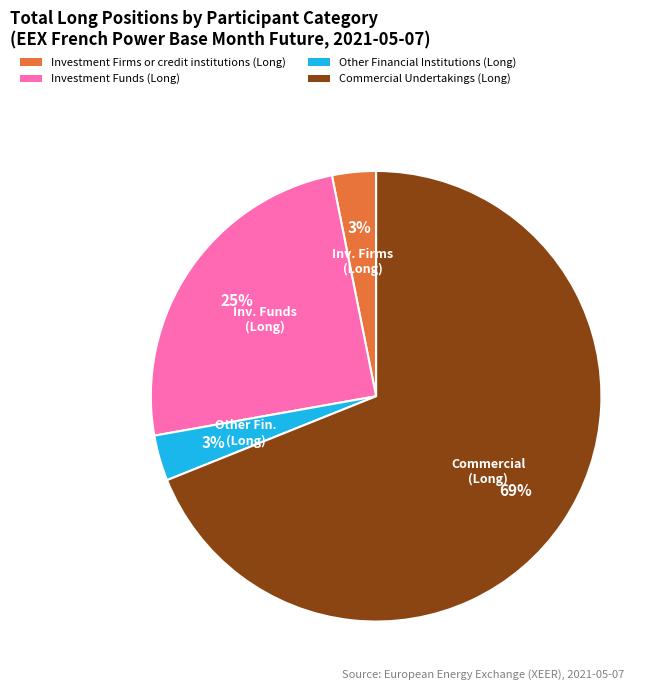

Combined, do Other Financial Institutions (Long) and Investment Firms or credit institutions (Long) account for over 50%?

No